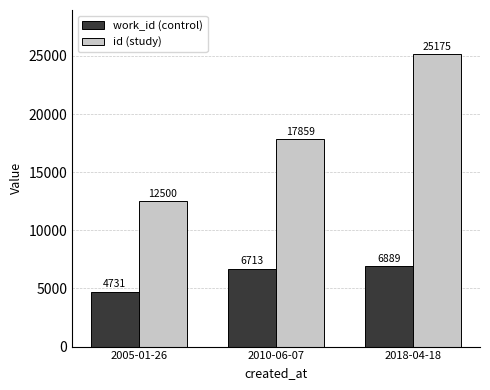

Reading left to right, list all the values displayed in this chart.

work_id: 4731	6713	6889
id: 12500	17859	25175